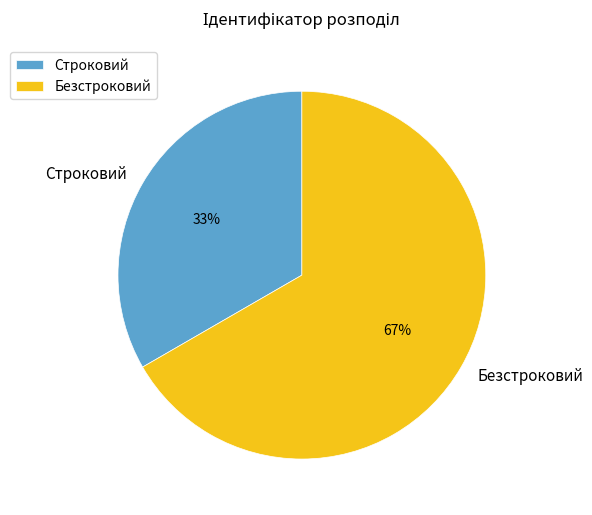

What is the ratio of the value at Безстроковий to the value at Строковий?

2.0